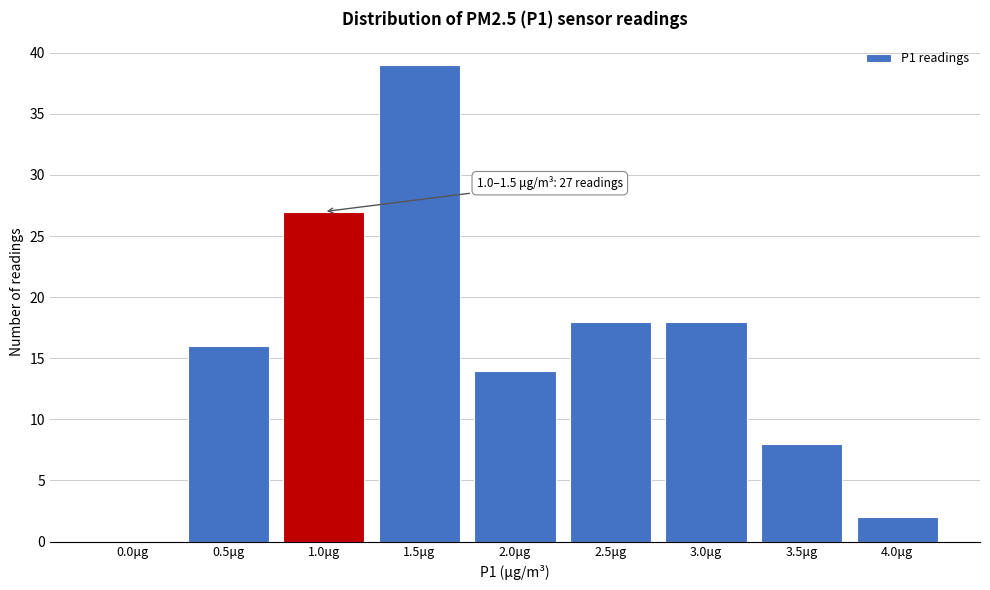

Reading right to left, transcribe all the data shown in this chart.

4.0μg=2	3.5μg=8	3.0μg=18	2.5μg=18	2.0μg=14	1.5μg=39	1.0μg=27	0.5μg=16	0.0μg=0